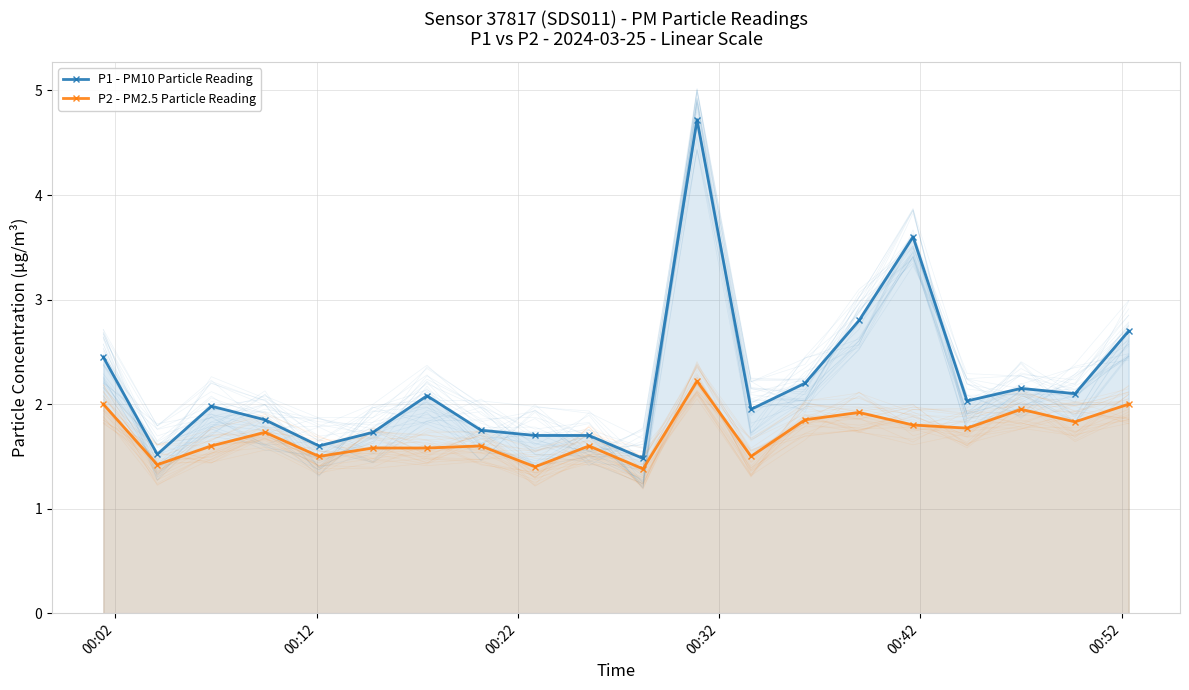

True or false: P1 - PM10 Particle Reading has more than 1 interior local peaks.

True